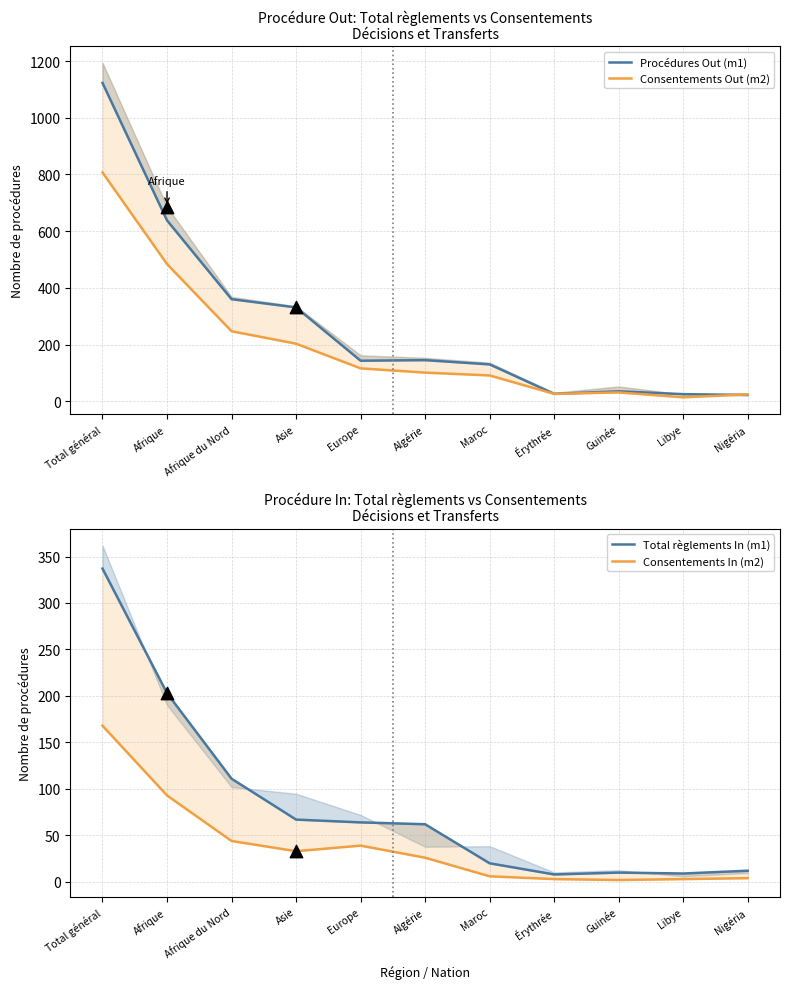

What is the total value across all series at Afrique?

1418